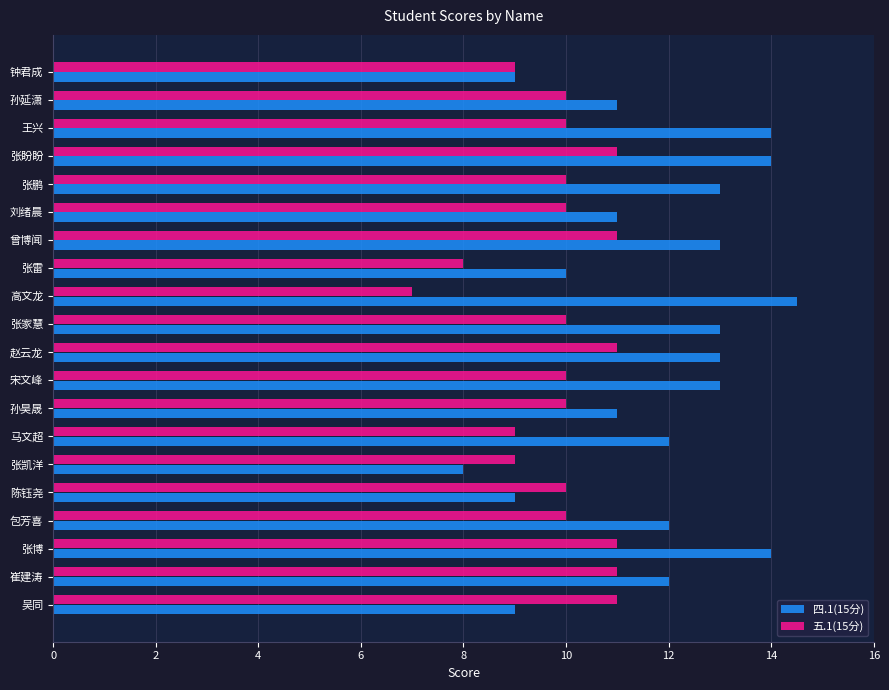

Which series has the largest total across all categories?

四.1(15分)